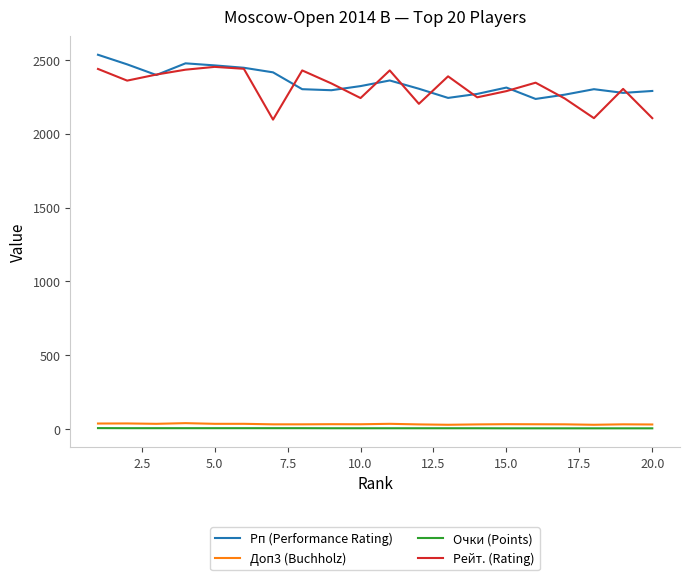

What is the minimum value for Рейт. (Rating)?

2095.0